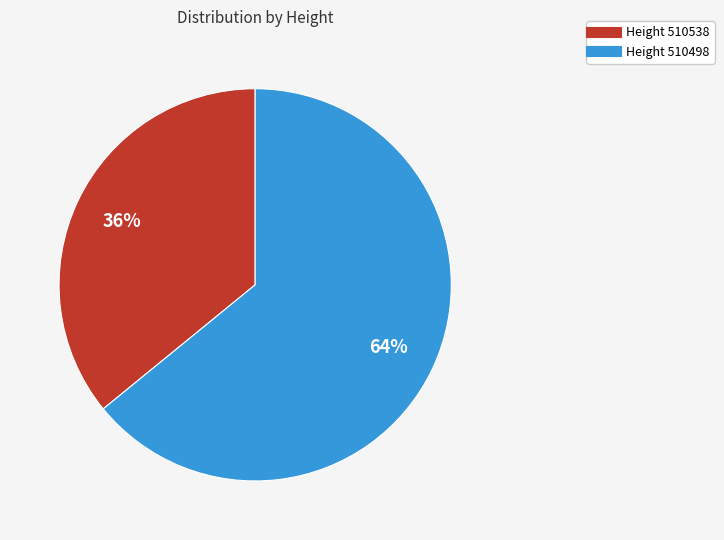

How many segments does this pie chart have?

2